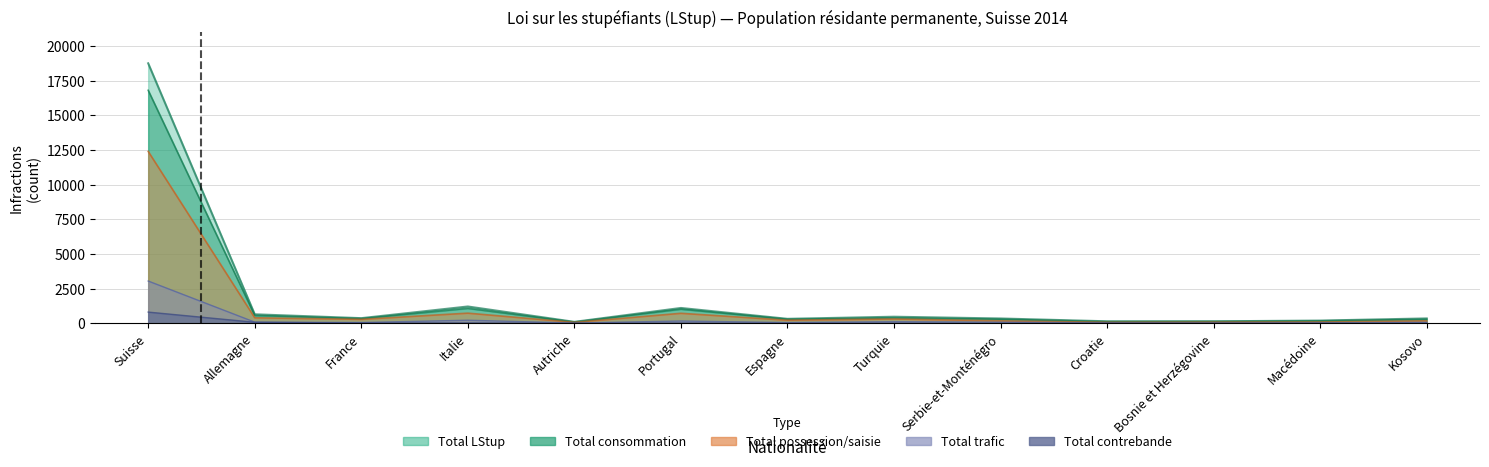

Reading left to right, what are all the values shown in this chart?

Total LStup: 18761	655	376	1219	110	1112	328	480	353	150	150	202	357
Total consommation: 16815	570	345	1087	93	1027	298	392	302	125	139	180	296
Total possession/saisie: 12406	405	290	738	73	728	230	317	183	76	87	98	186
Total trafic: 3055	90	61	228	25	171	59	124	86	36	31	40	74
Total contrebande: 815	80	24	33	5	24	7	14	5	3	2	6	6